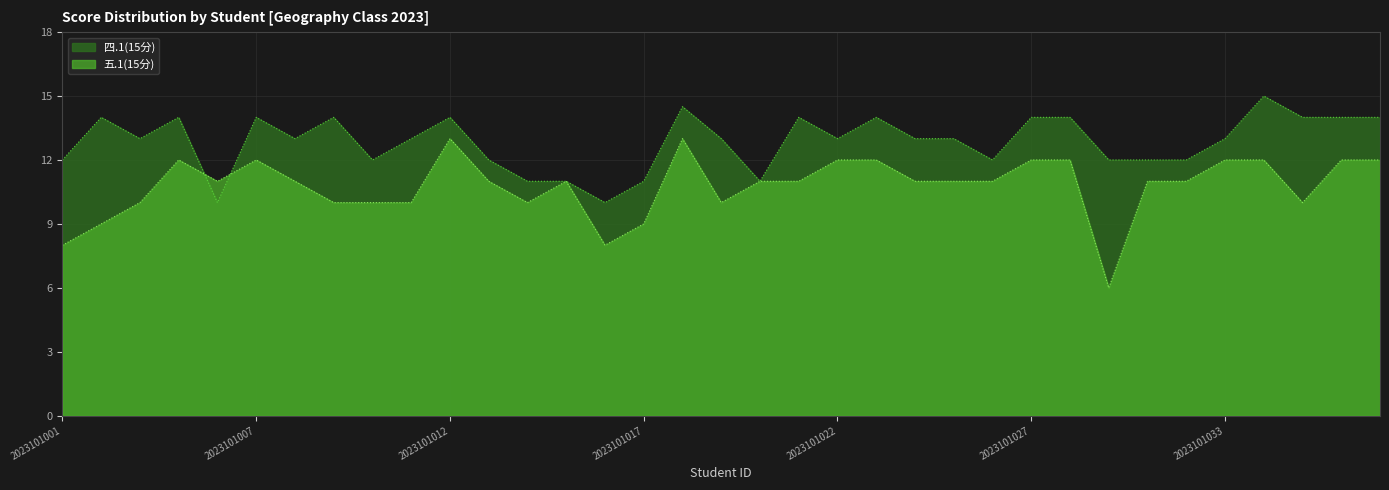

What is the value of the 四.1(15分) point at the 5th from the left?

10.0